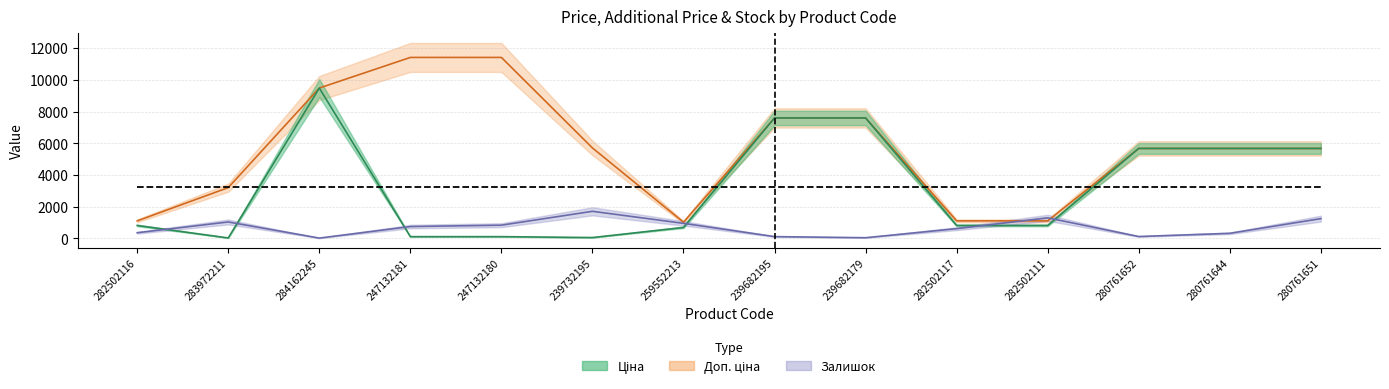

How many lines are shown in the chart?

3